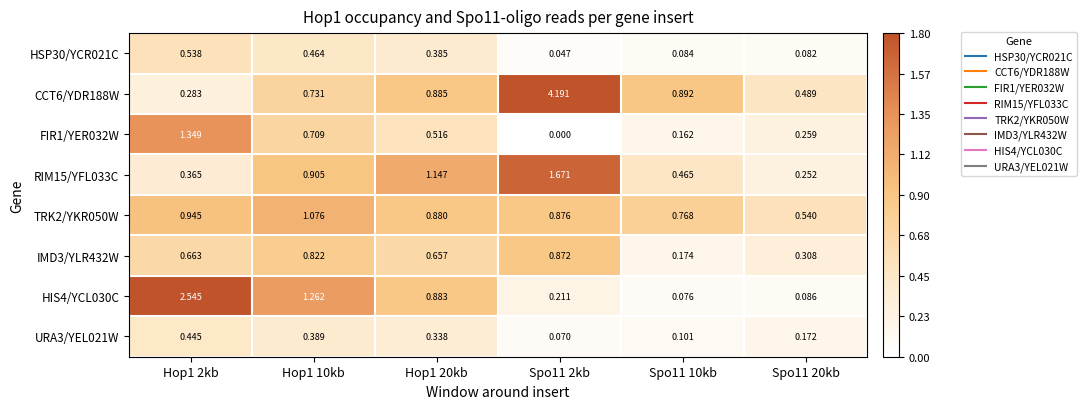

At how many categories does at least one series exceed 0?

6